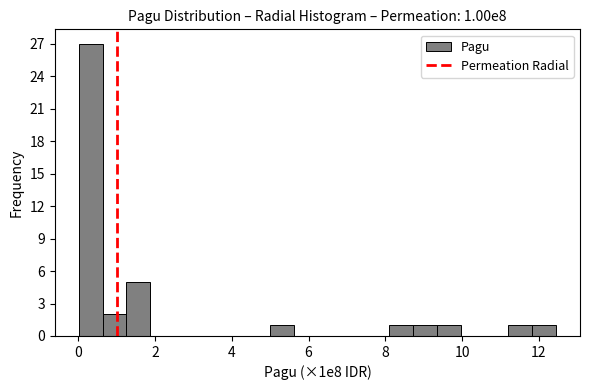

Read against the x-axis, roughly where is the centre of the tallest bar?

0.4